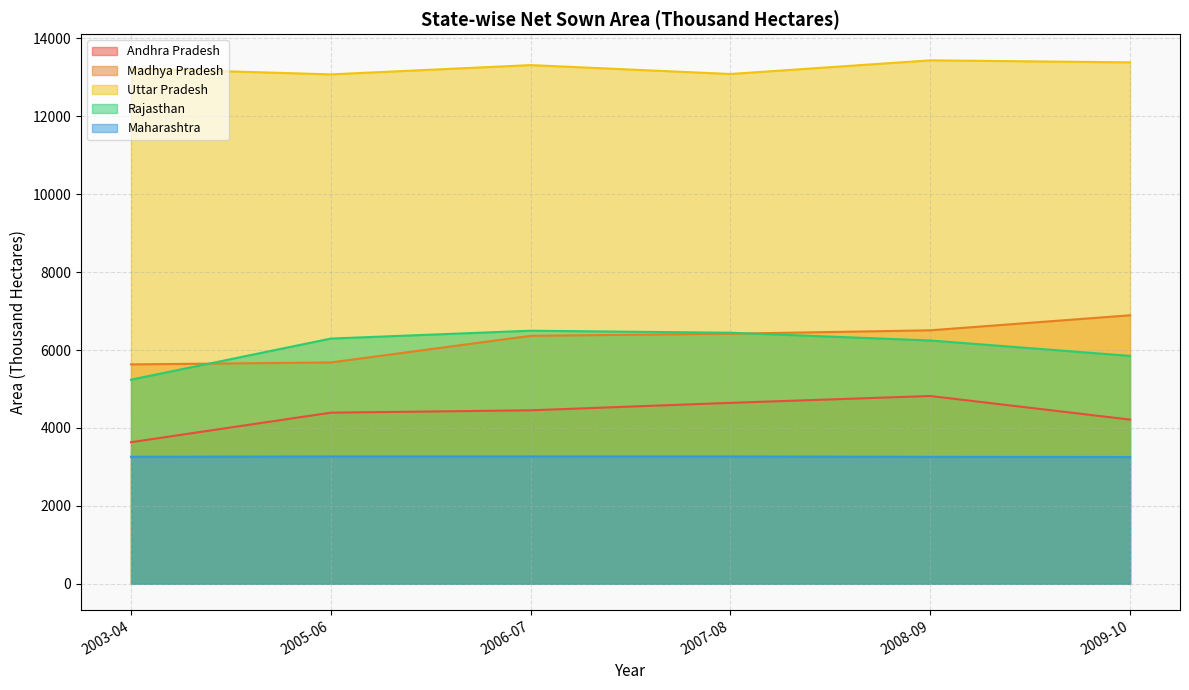

At which label does Madhya Pradesh reach its peak?

2009-10